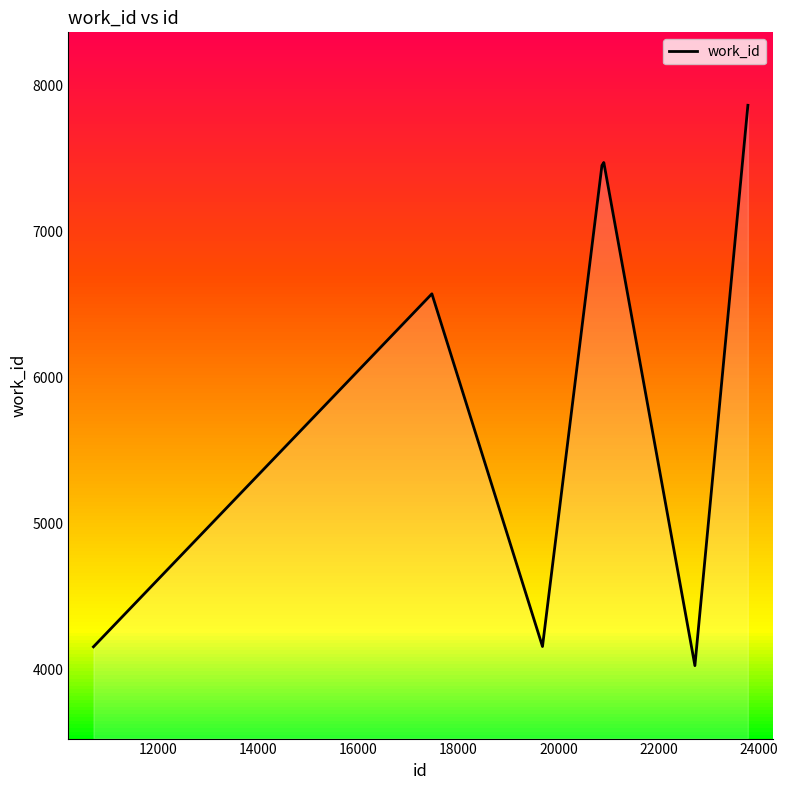

What is the difference between the maximum and minimum values?

3840